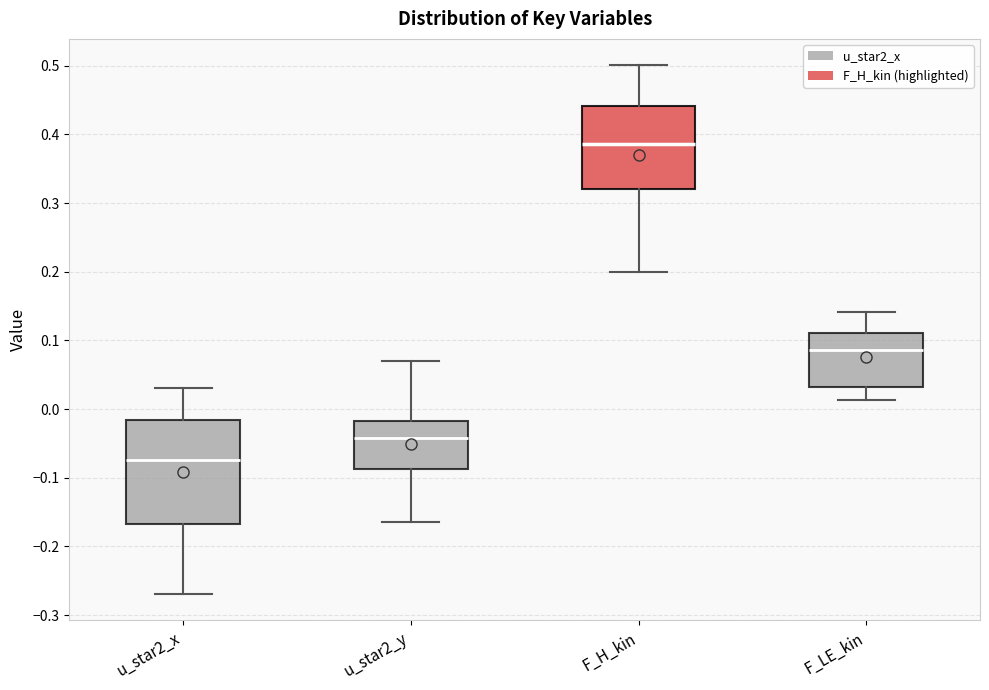

Which box's median line is the lowest?

u_star2_x